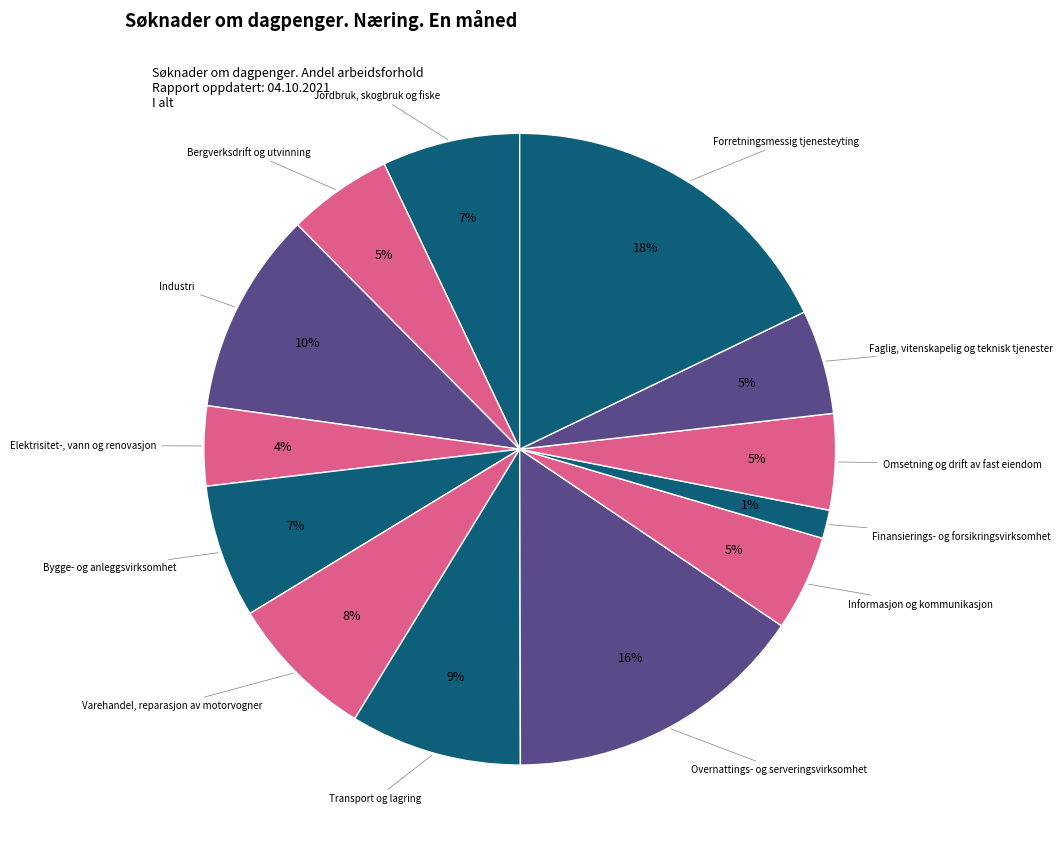

Count the number of slices in the pie.

13